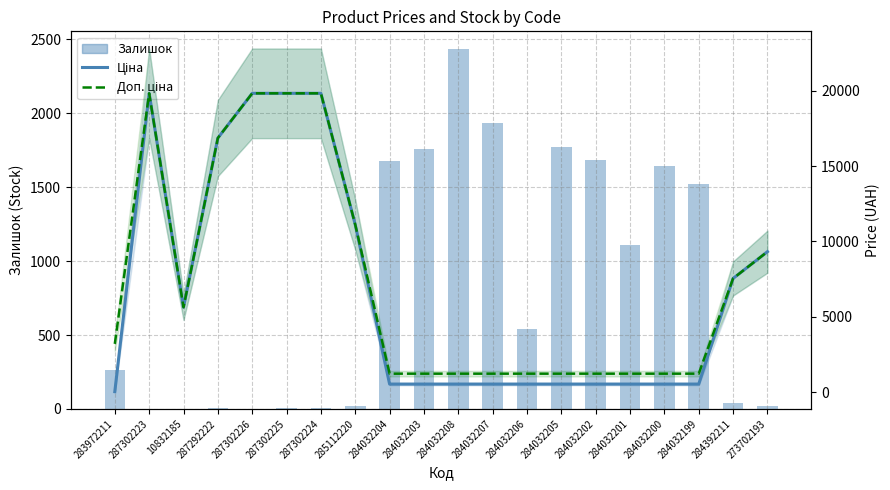

How many data points in Ціна are less than 535?

1